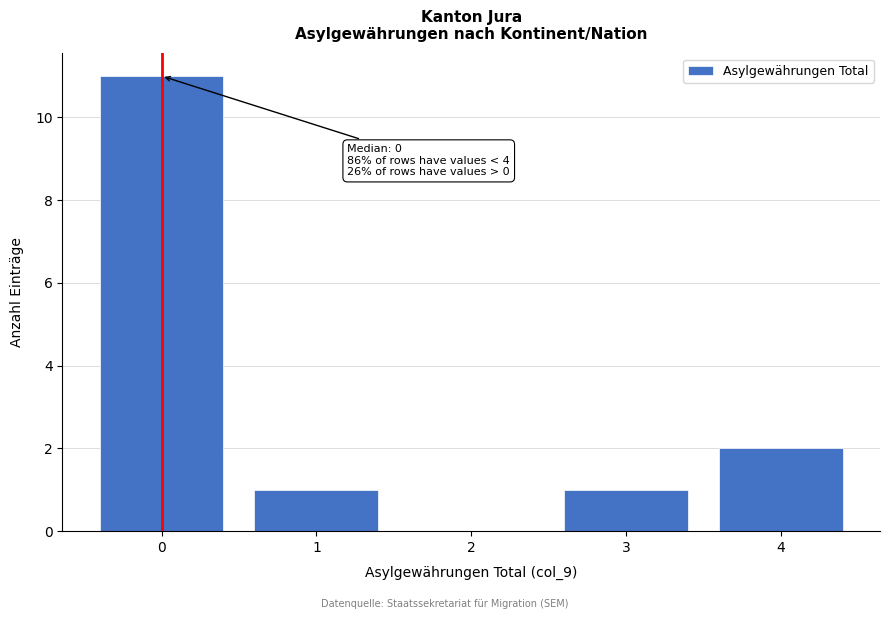

Over which range of the x-axis is the bar tallest?

-0.5 to 0.5